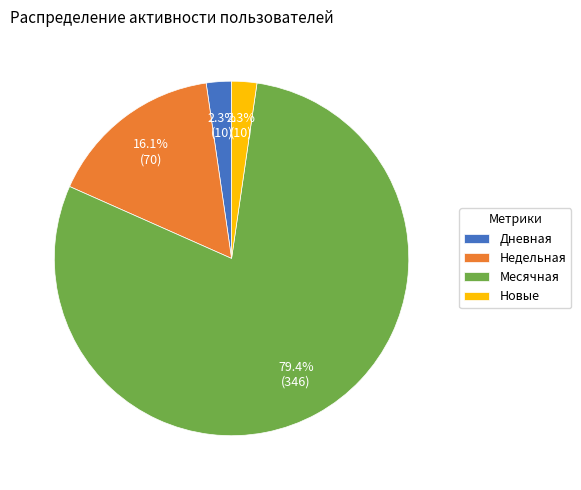

Which slice represents more than half of the pie?

Месячная